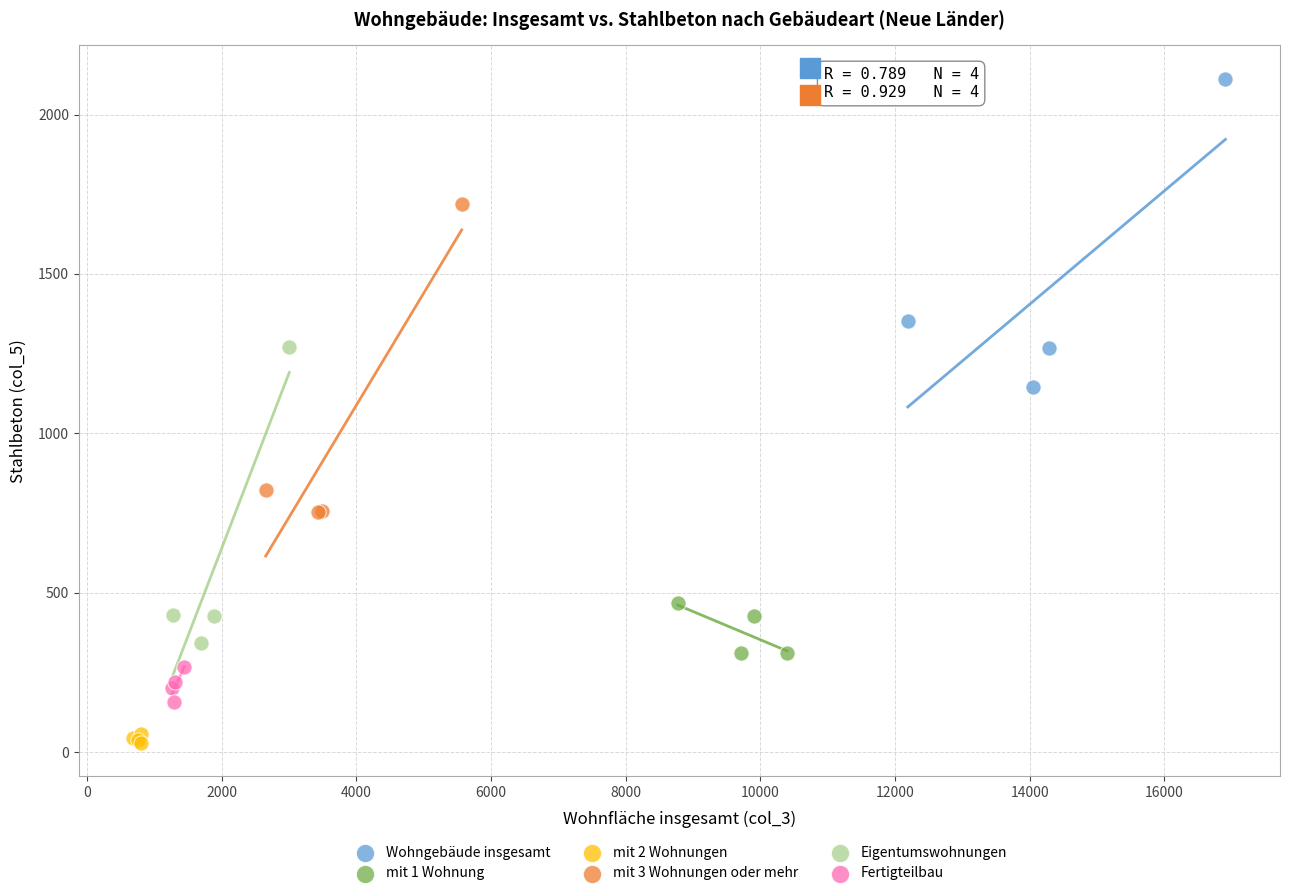

Which series contains the lowest Y value?

mit 2 Wohnungen